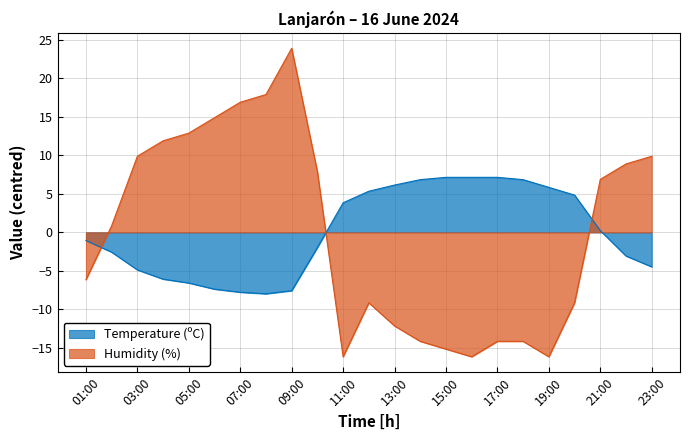

Reading right to left, list all the values displayed in this chart.

Temperature (ºC): 23:00=-4.5	22:00=-3.1	21:00=0.2	20:00=4.8	19:00=5.8	18:00=6.8	17:00=7.1	16:00=7.1	15:00=7.1	14:00=6.8	13:00=6.1	12:00=5.3	11:00=3.8	10:00=-2.0	09:00=-7.6	08:00=-8.0	07:00=-7.8	06:00=-7.4	05:00=-6.6	04:00=-6.1	03:00=-4.9	02:00=-2.6	01:00=-1.1
Humidity (%): 23:00=9.9	22:00=8.9	21:00=6.9	20:00=-9.1	19:00=-16.1	18:00=-14.1	17:00=-14.1	16:00=-16.1	15:00=-15.1	14:00=-14.1	13:00=-12.1	12:00=-9.1	11:00=-16.1	10:00=7.9	09:00=23.9	08:00=17.9	07:00=16.9	06:00=14.9	05:00=12.9	04:00=11.9	03:00=9.9	02:00=0.9	01:00=-6.1